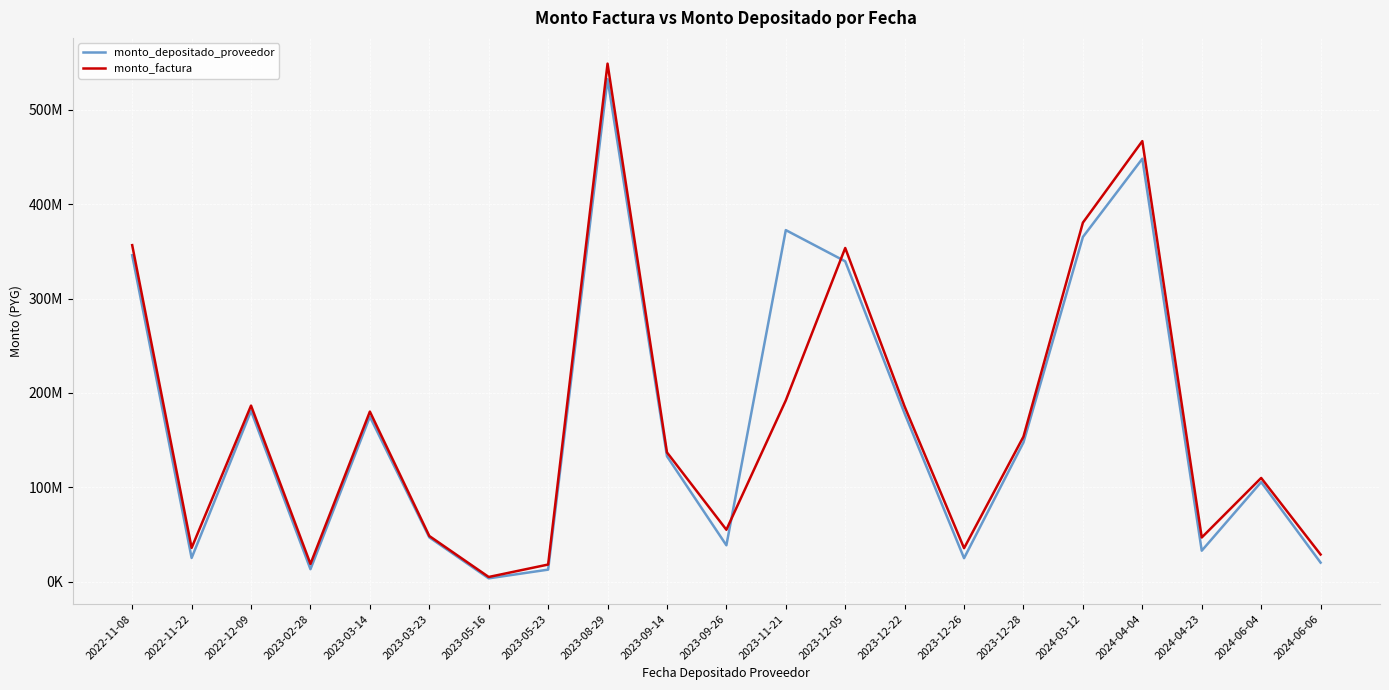

True or false: monto_factura has a value of 153662187 at 2023-12-28.

True